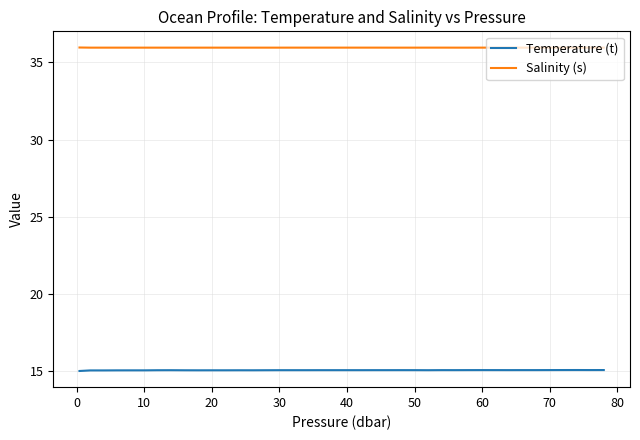

True or false: Salinity (s) and Temperature (t) cross at least once.

False